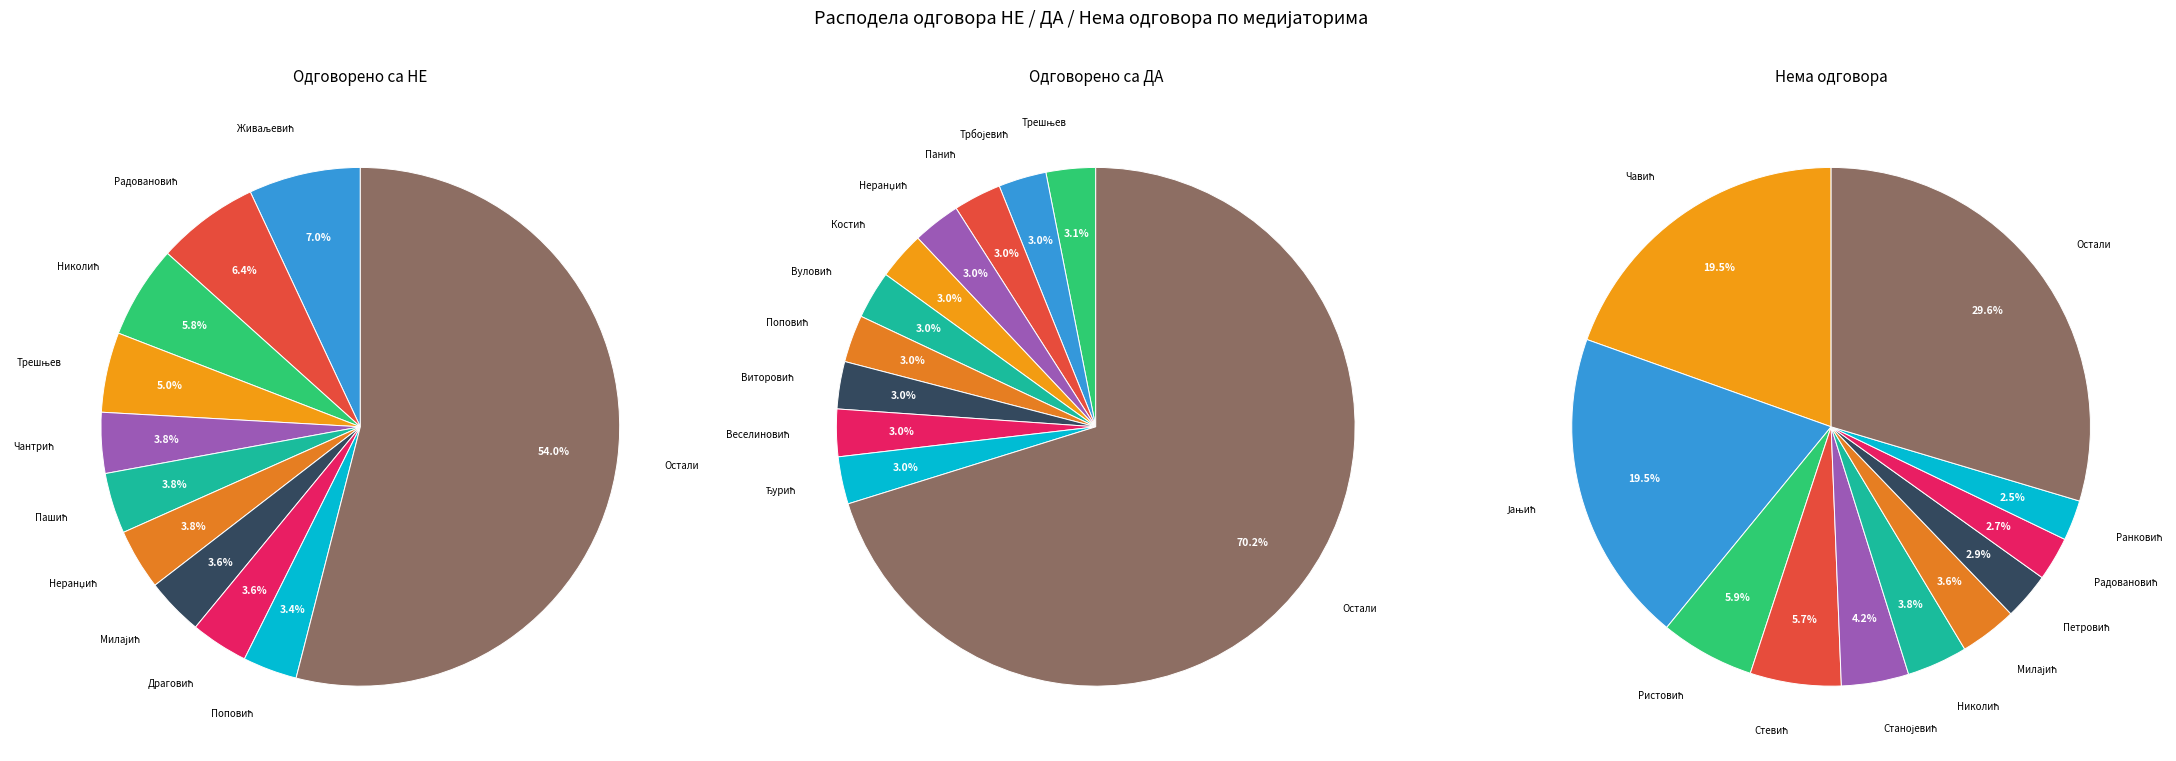

True or false: Чантрић accounts for 4% of the total.

True